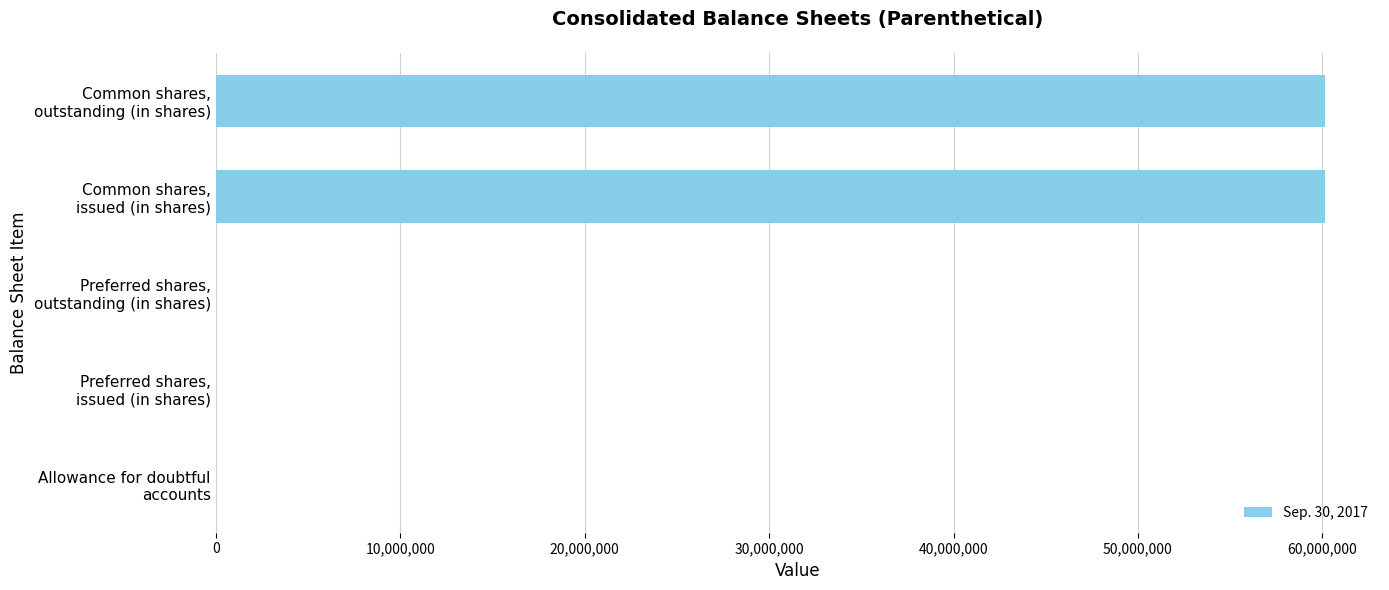

What is the maximum value shown in the chart?

60115071